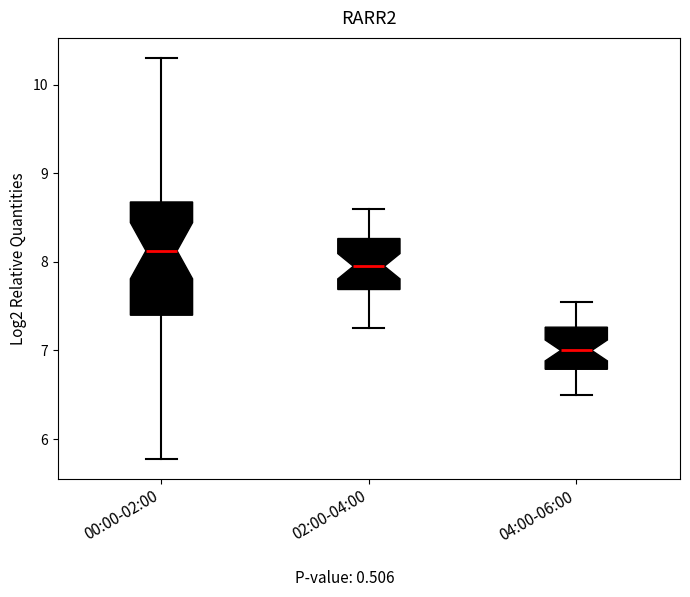

Reading left to right, read every box against the y-axis: the position of its median line, the range the box covers, and the ends of its whiskers. The values are not printed on the chart, so give them approximately, as read against the axis.

00:00-02:00: median 8.1, box 7.4 to 8.7, whiskers 5.8 to 10.3
02:00-04:00: median 8.0, box 7.7 to 8.3, whiskers 7.3 to 8.6
04:00-06:00: median 7.0, box 6.8 to 7.3, whiskers 6.5 to 7.6